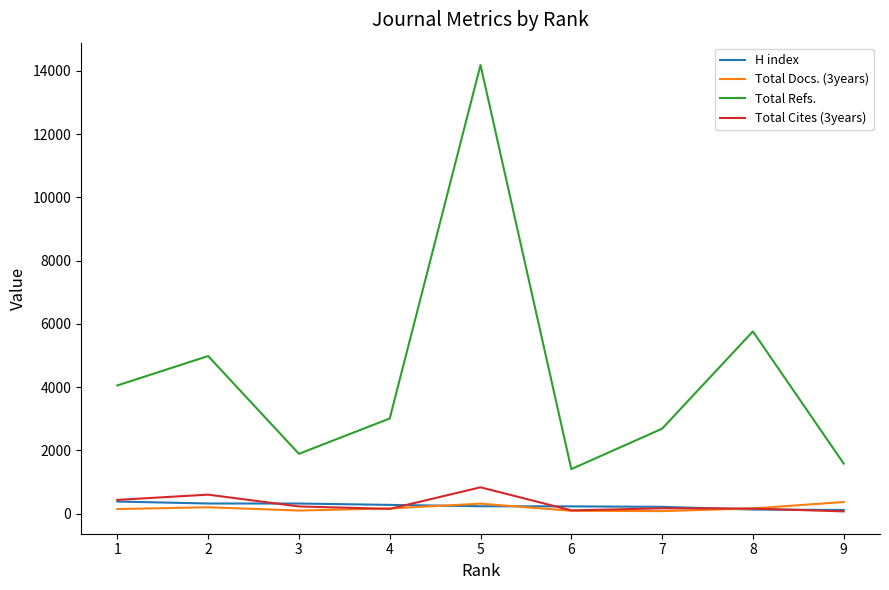

The Total Refs. series shows 5762 at 8. True or false?

True